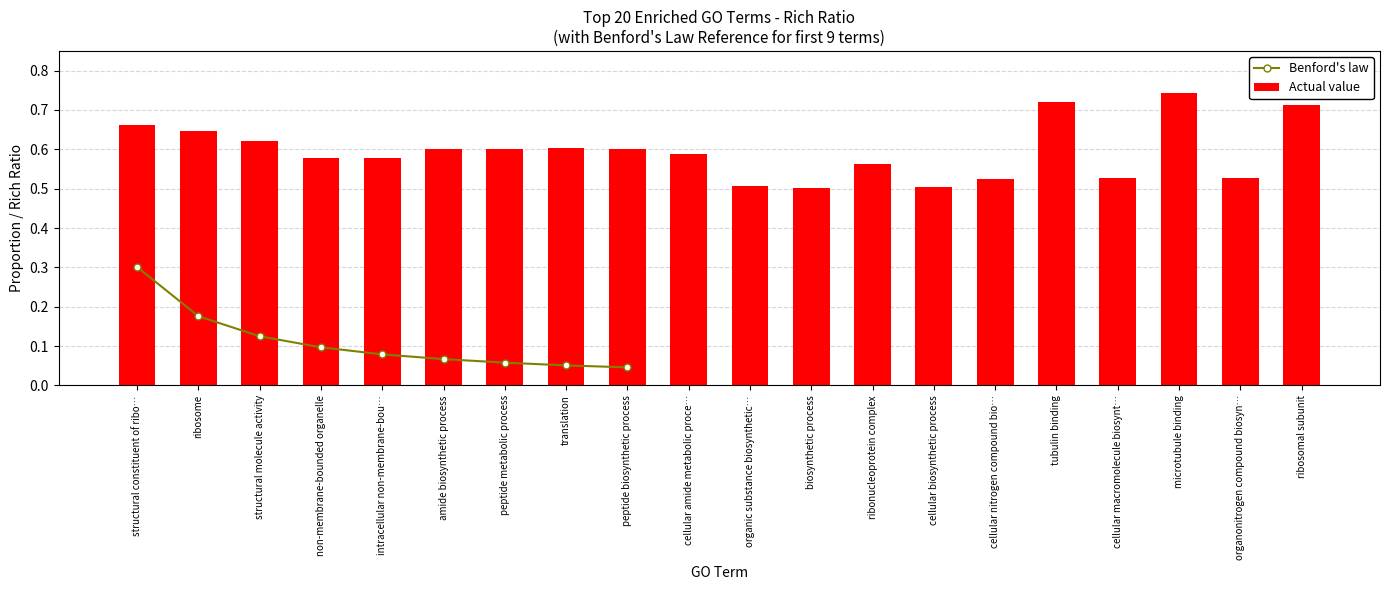

The Actual value series shows 1.3 at tubulin binding. True or false?

False